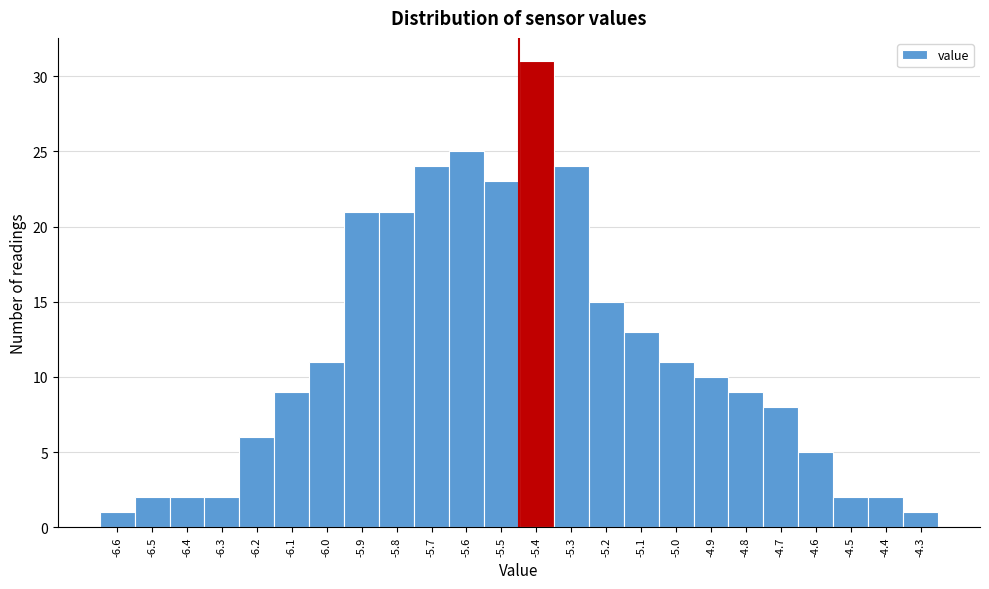

What is the height of the bar covering -5.85 to -5.75 on the x-axis? The values are not printed on the chart, so give them approximately, as read against the axis.

21